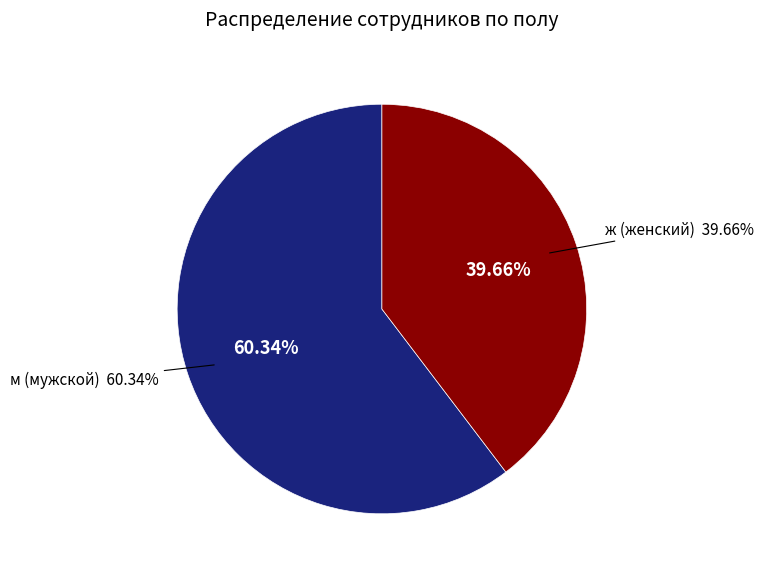

What percentage is the м slice, to the nearest percent?

60%